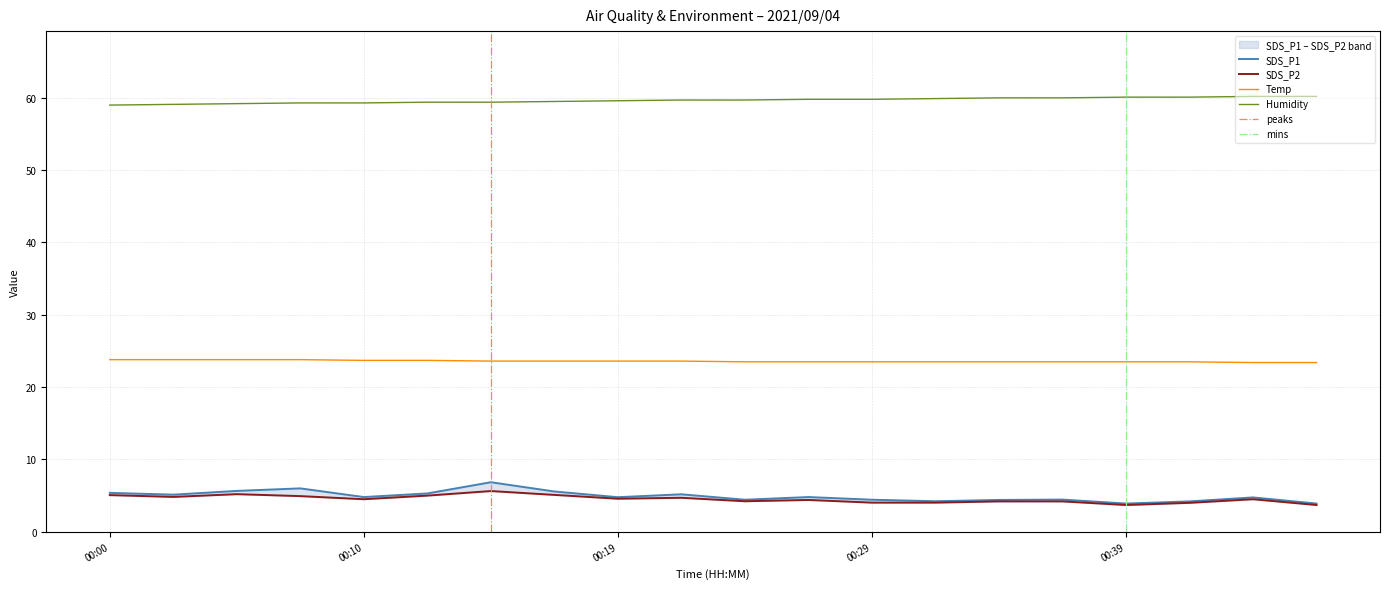

At 2021/09/04 00:24:52, list the series in order from smallest to largest.

SDS_P2, SDS_P1, Temp, Humidity